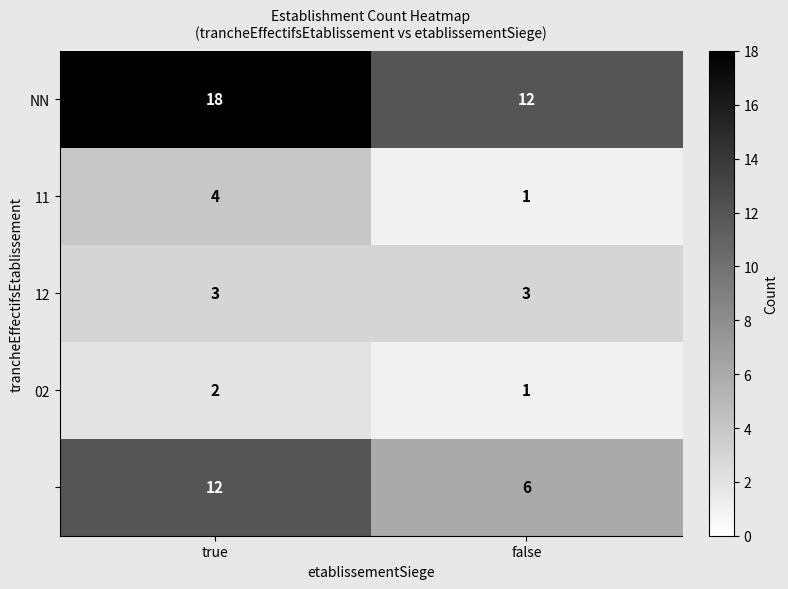

What is the spread (max minus min) of values at false?

11